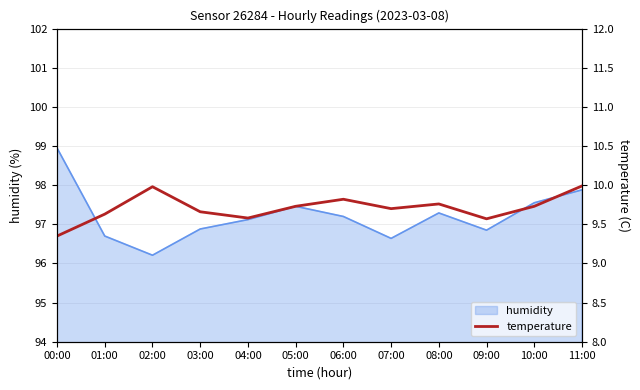

What is the smallest value displayed?

9.3